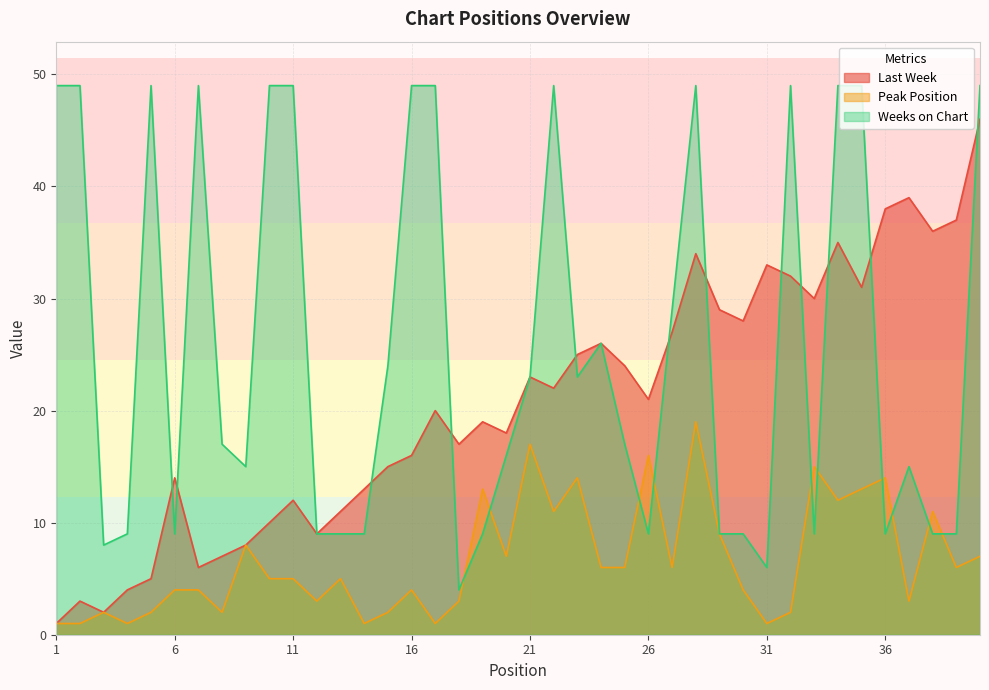

How many times do Peak Position and Weeks on Chart cross each other?

10